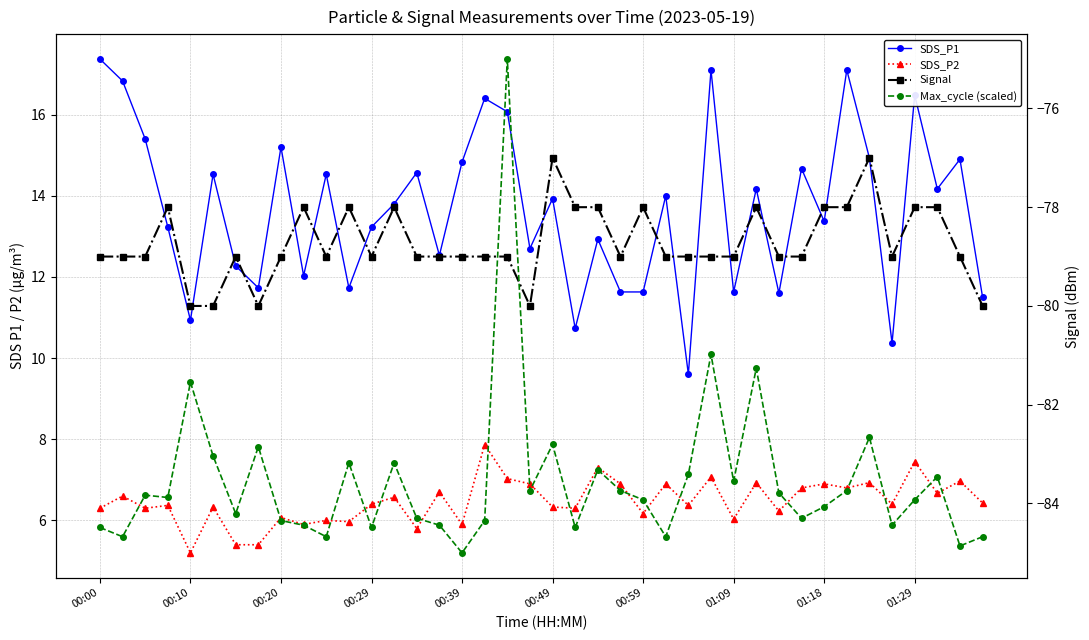

Rank the series by their maximum value, from highest to lowest.

SDS_P1, SDS_P2, Max_cycle (scaled), Signal